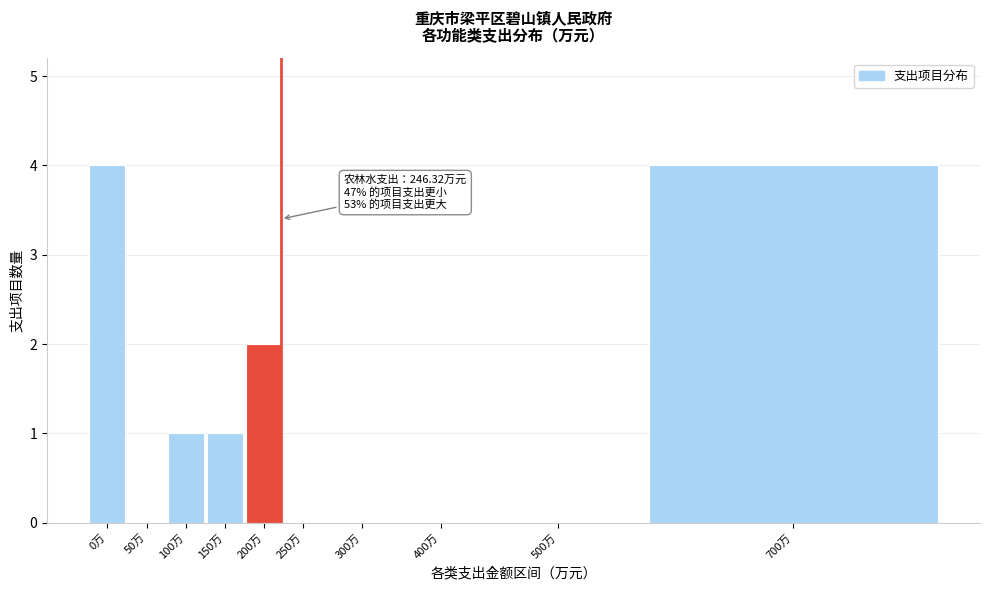

Reading right to left, list all the values displayed in this chart.

700万=4	500万=0	400万=0	300万=0	250万=0	200万=2	150万=1	100万=1	50万=0	0万=4